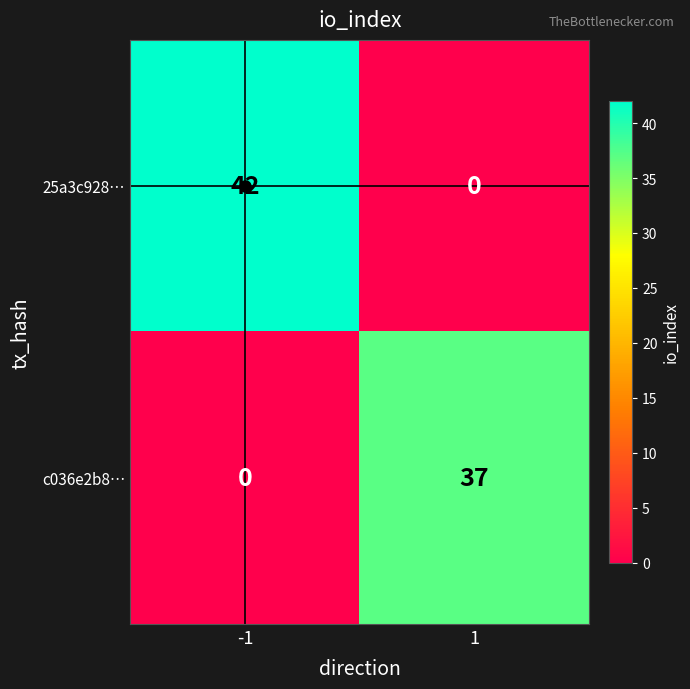

Read the 25a3c928… value at -1, to the nearest 10.

40